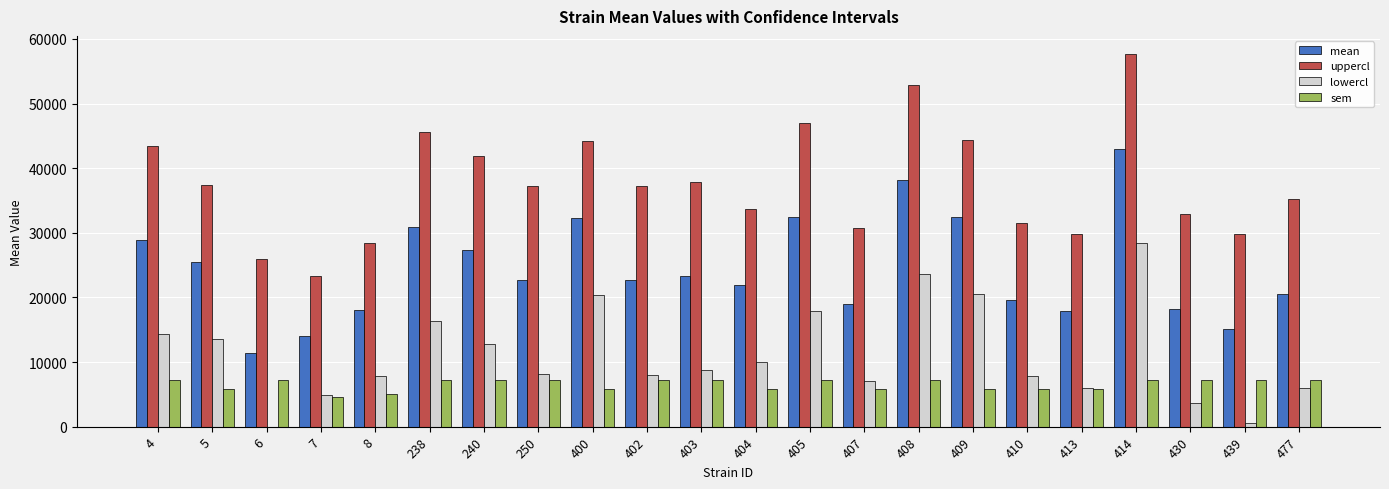

What is the highest value of the sem series?

7168.9